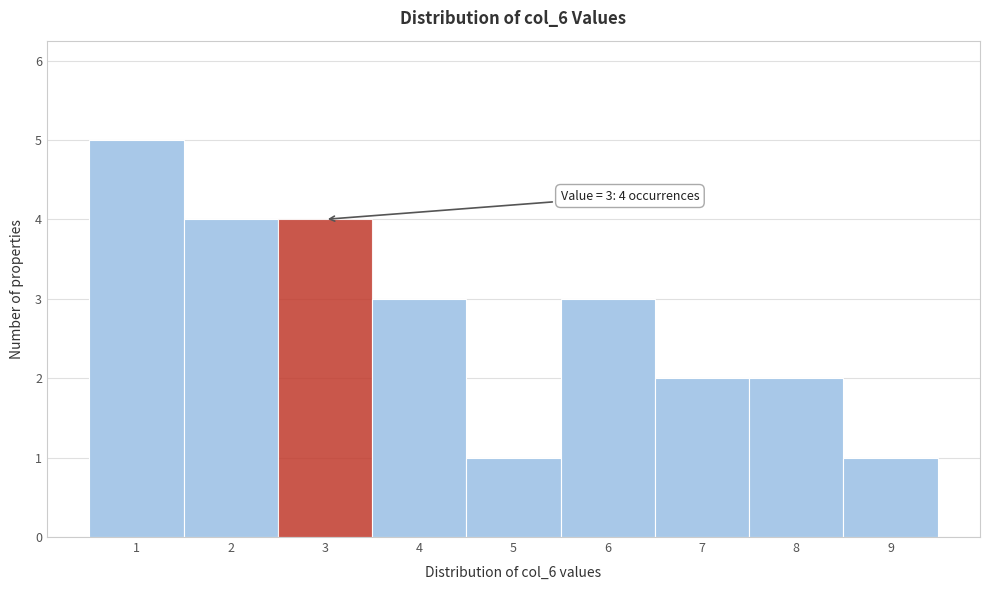

Which range on the x-axis has the tallest bar?

0.5 to 1.5